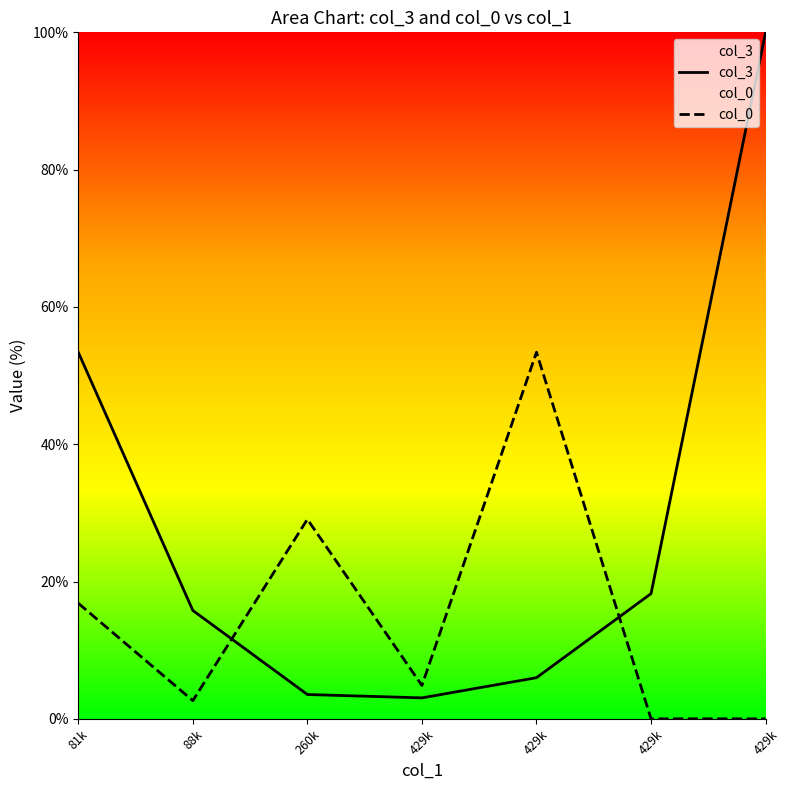

Which series has the largest range (max minus min)?

col_3